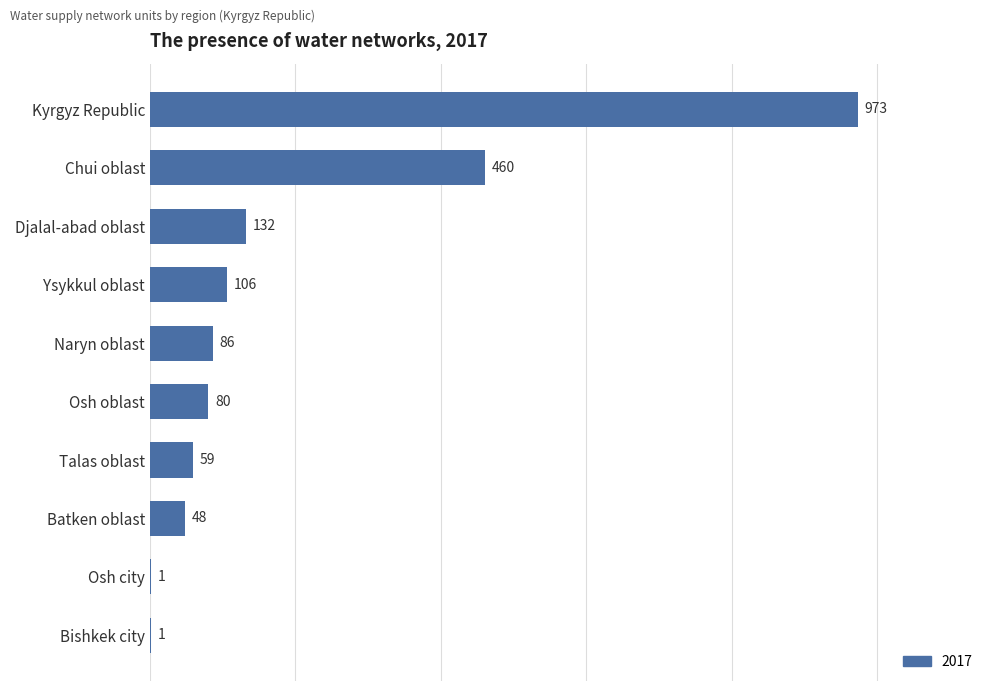

Which label corresponds to the largest value in the chart?

Kyrgyz Republic